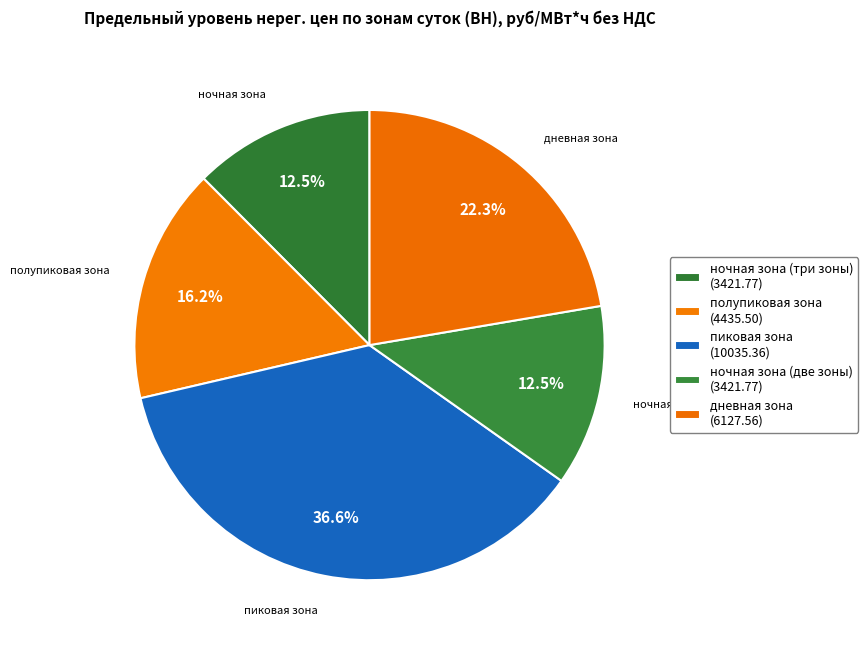

Count the number of slices in the pie.

5